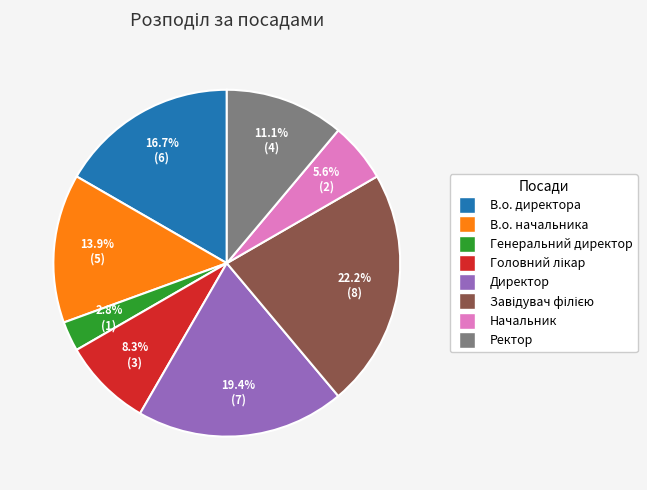

To the nearest percent, what percentage of the pie is Директор?

19%